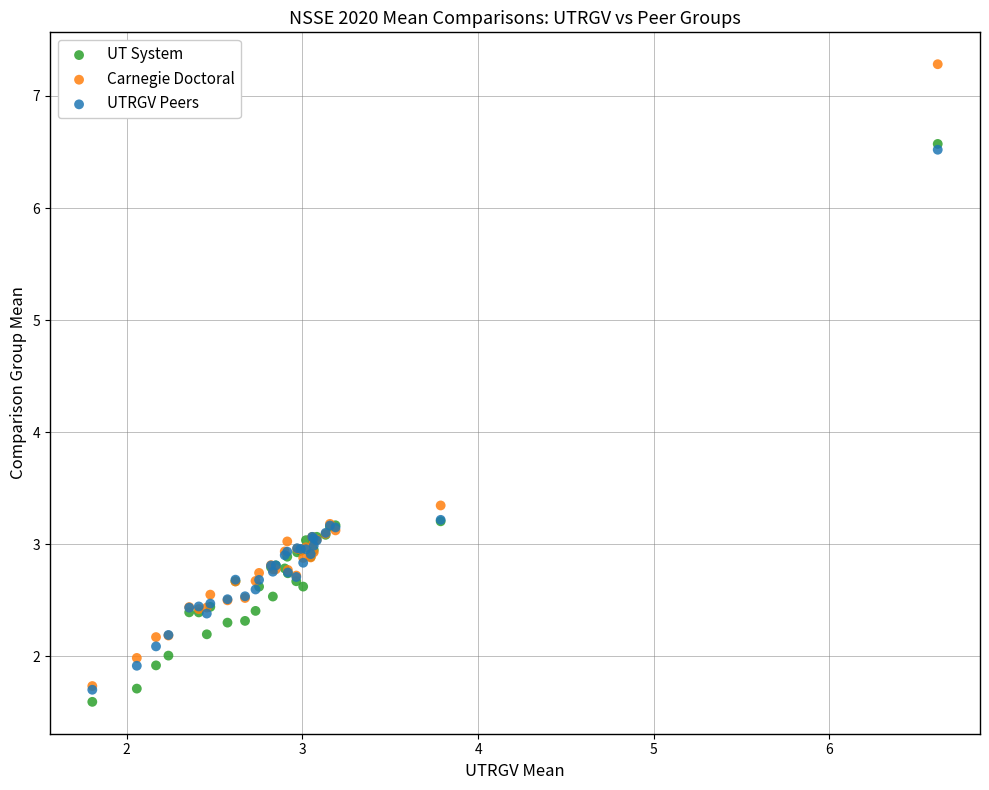

What are all the series names shown in the legend?

UT System, Carnegie Doctoral, UTRGV Peers